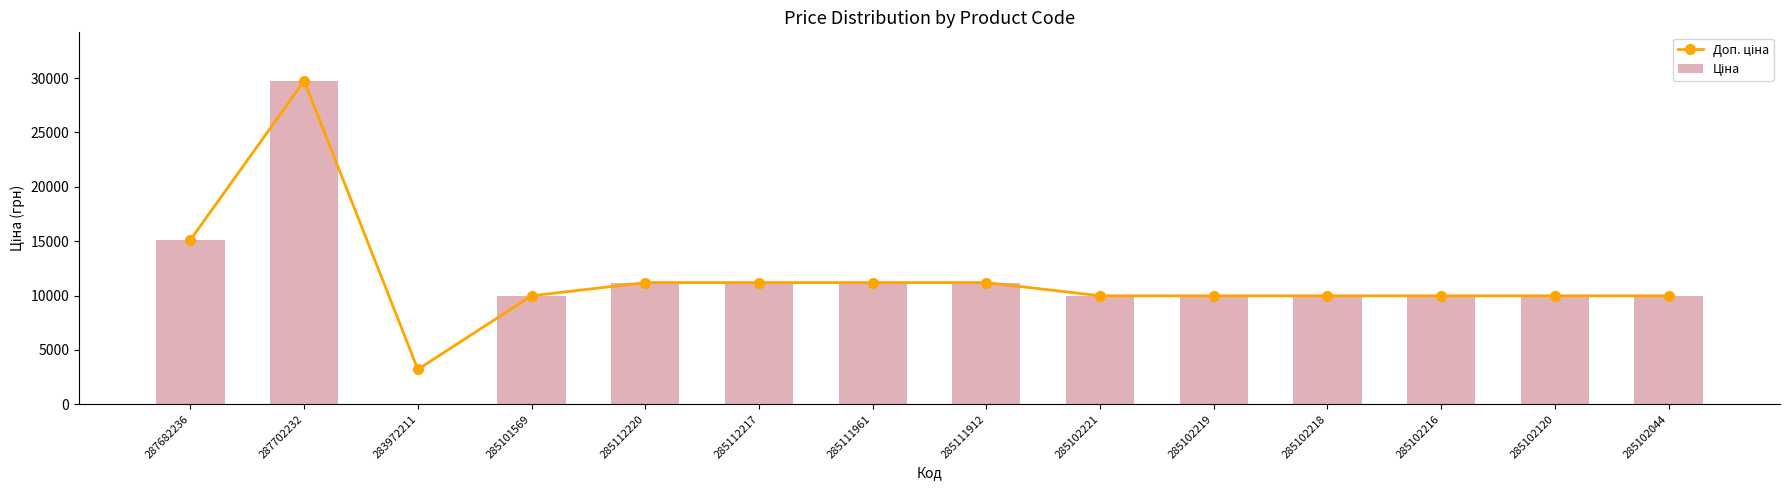

List the series in order of their peak value, lowest first.

Доп. ціна, Ціна